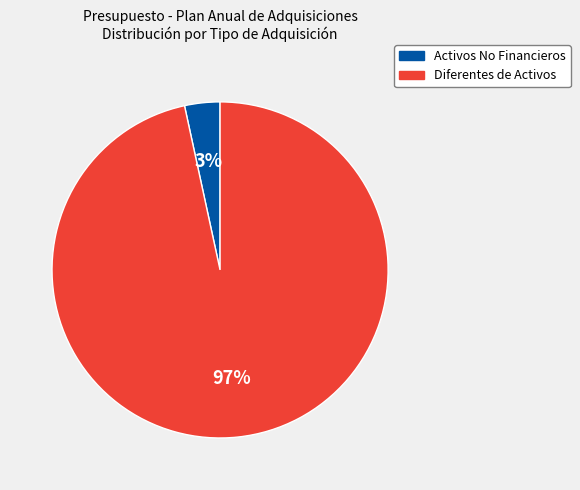

Is there a majority slice in this chart?

Yes